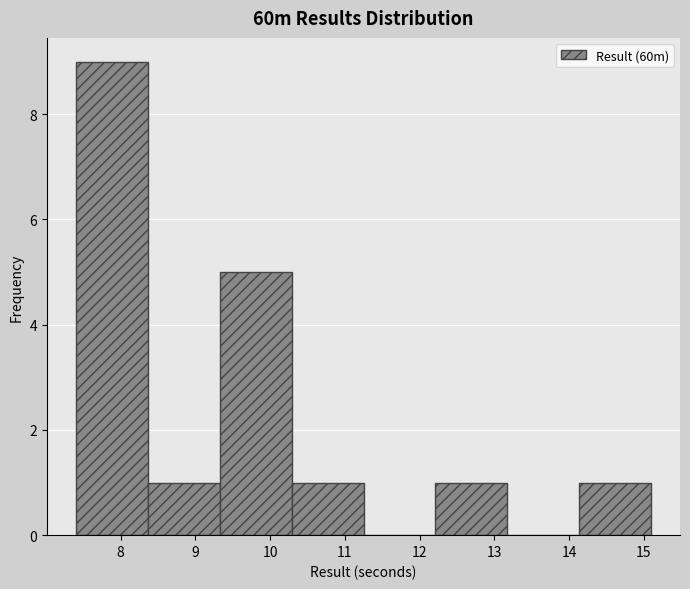

What is the height of the bar covering 7.4 to 8.4 on the x-axis? Neither the bar edges nor the heights are printed on the chart, so give them approximately, as read against the axes.

9